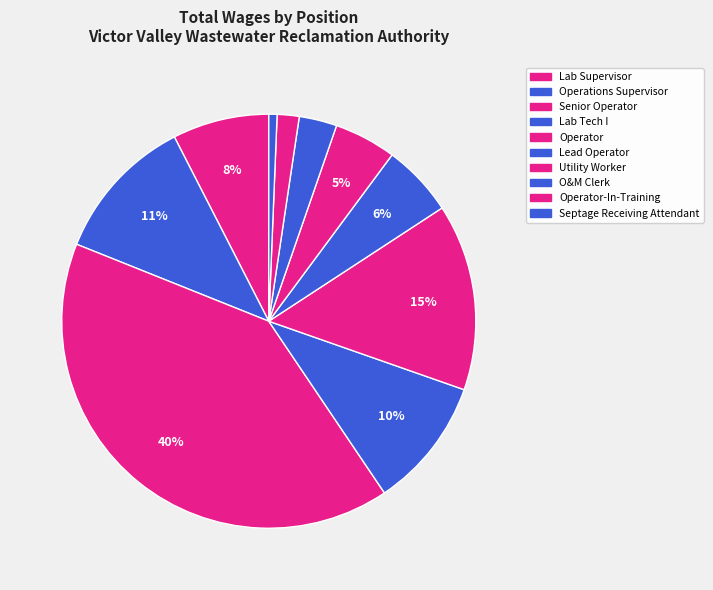

How many segments does this pie chart have?

10